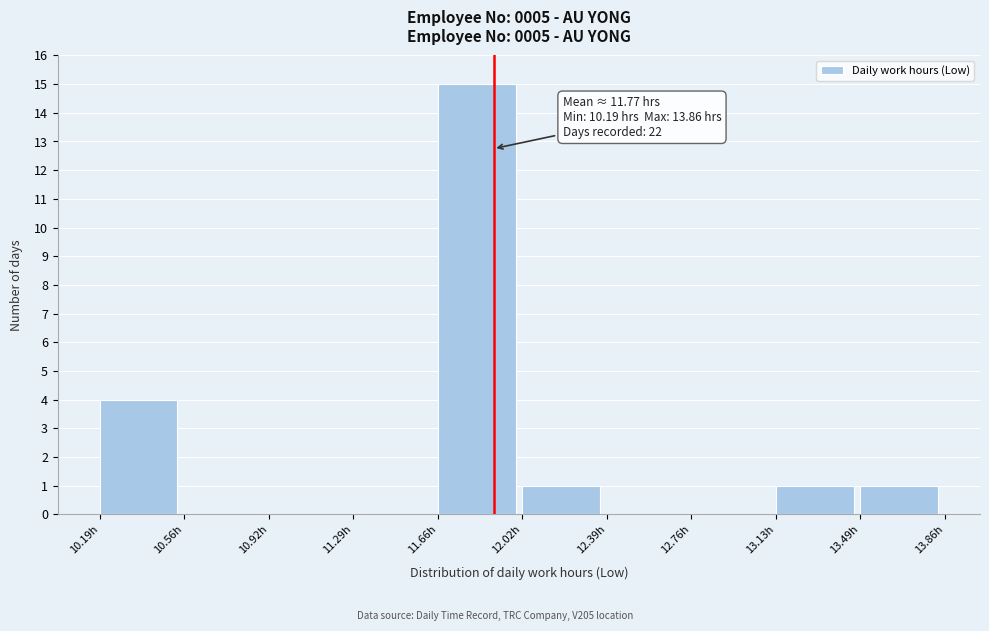

Over which range of the x-axis is the bar tallest?

11.65 to 12.05